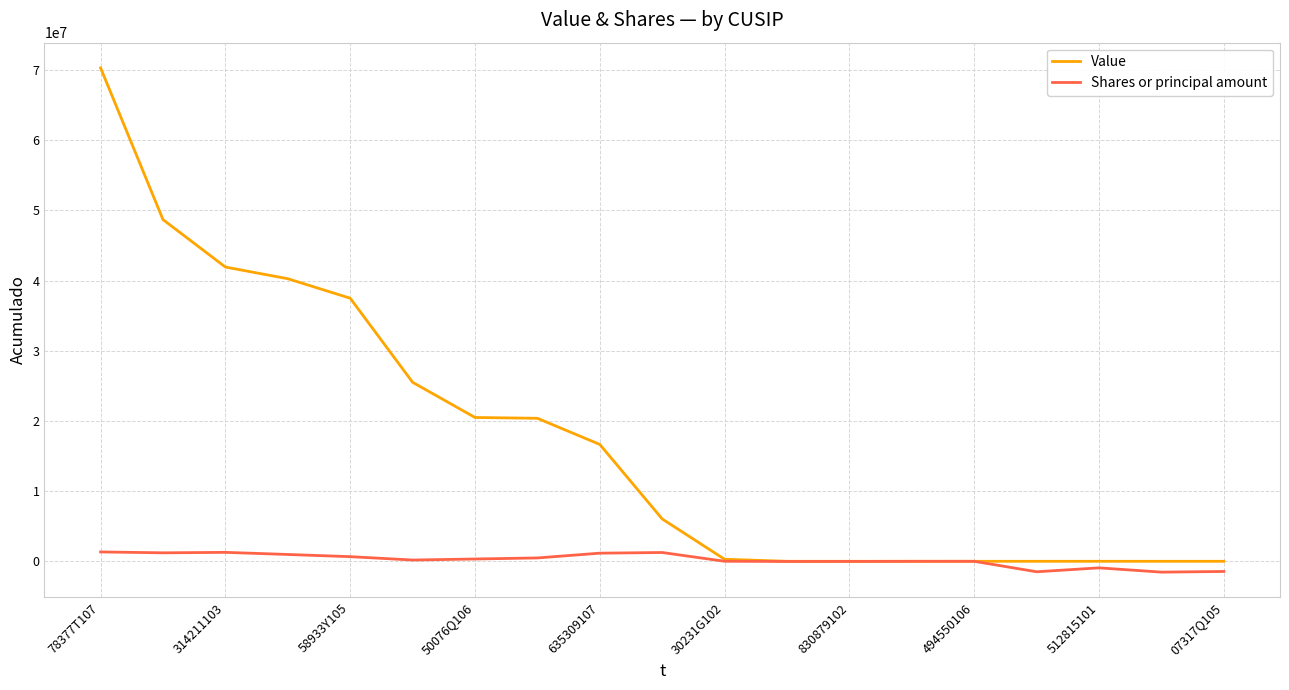

What is the highest value of the Value series?

70297000